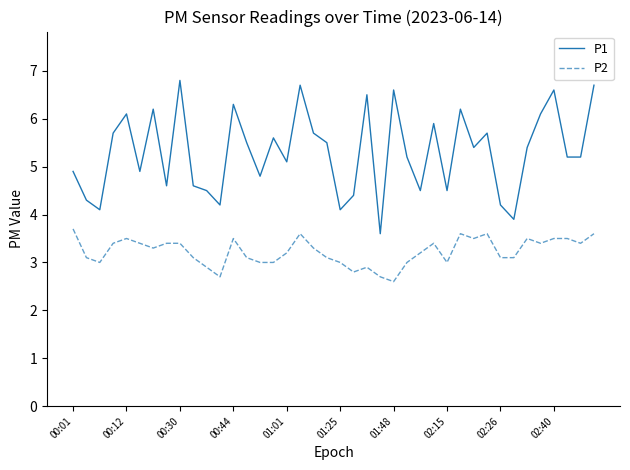

List the series in order of their overall mean, lowest first.

P2, P1